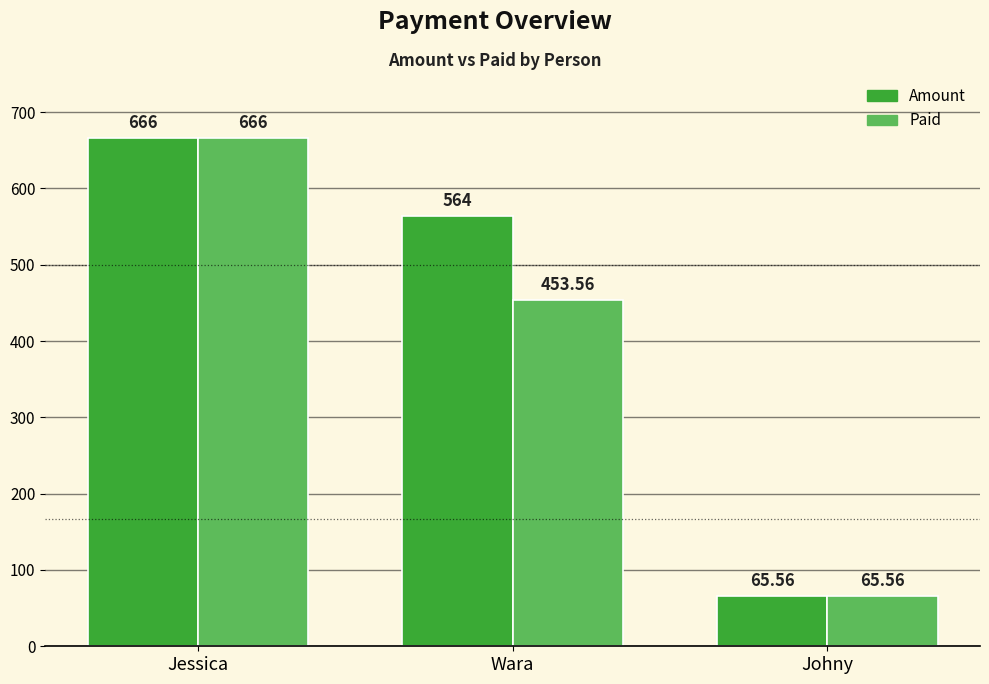

Reading left to right, list all the values displayed in this chart.

Amount: Jessica=666.0	Wara=564.0	Johny=65.6
Paid: Jessica=666.0	Wara=453.6	Johny=65.6